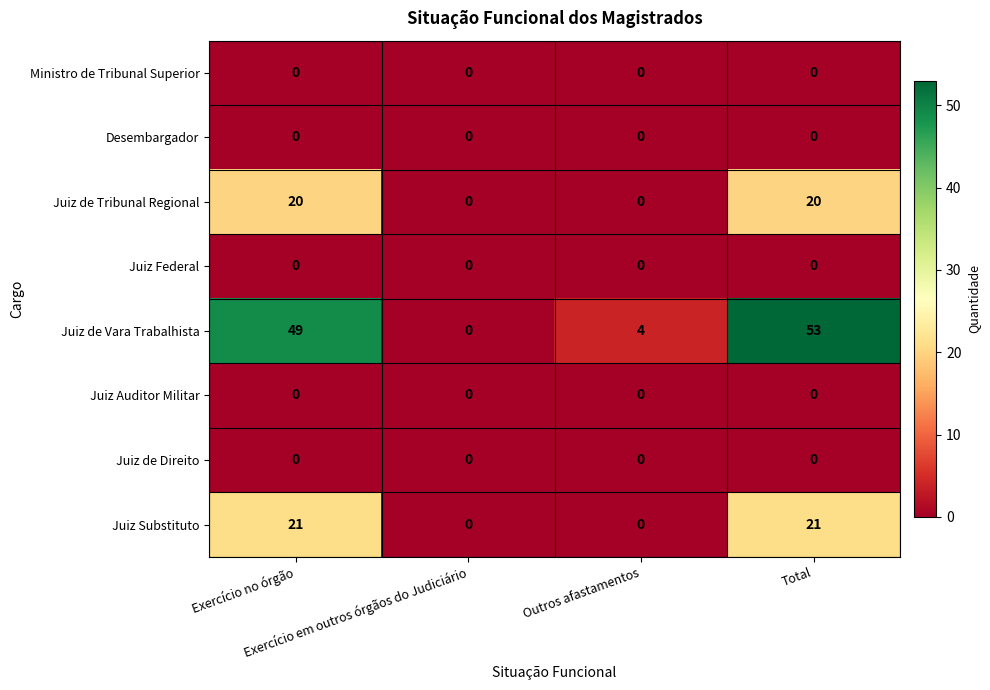

What is the greatest value displayed?

53